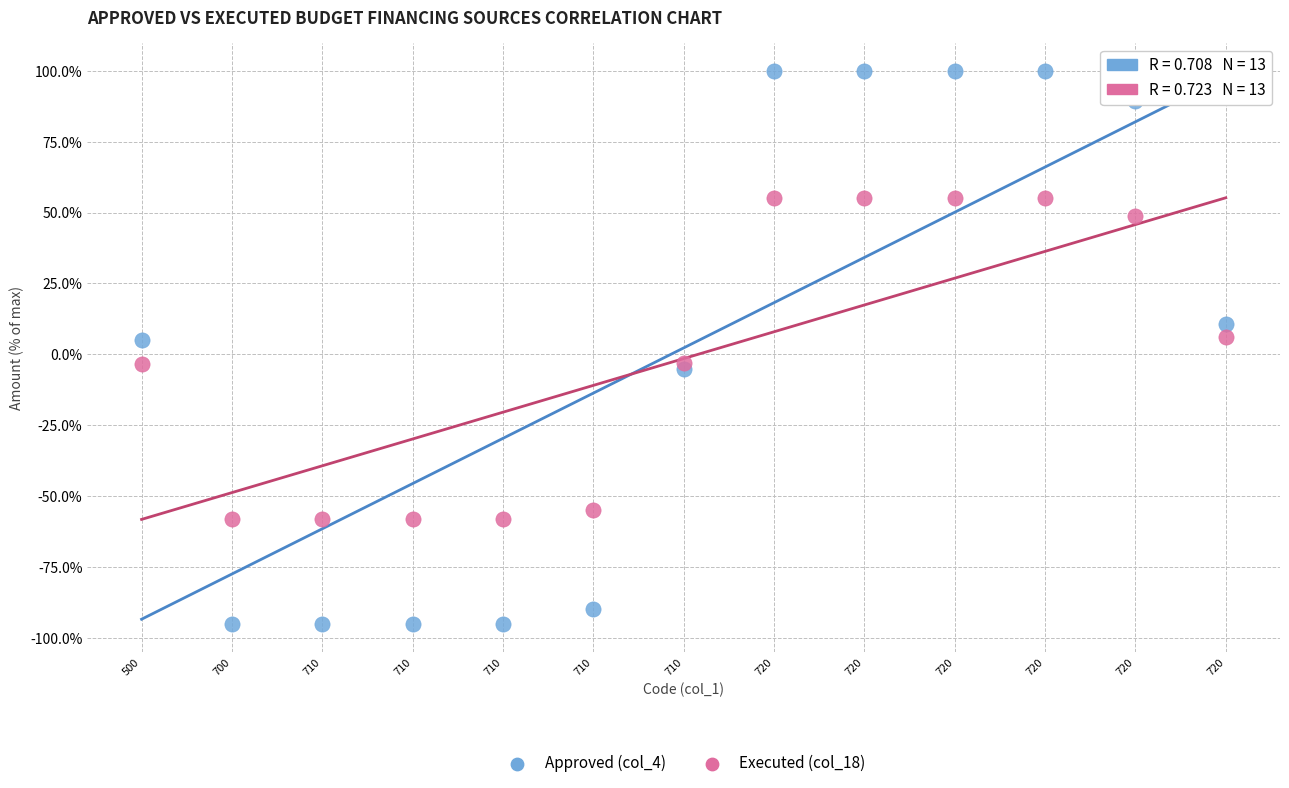

Which series reaches the minimum Y coordinate?

Approved (col_4)